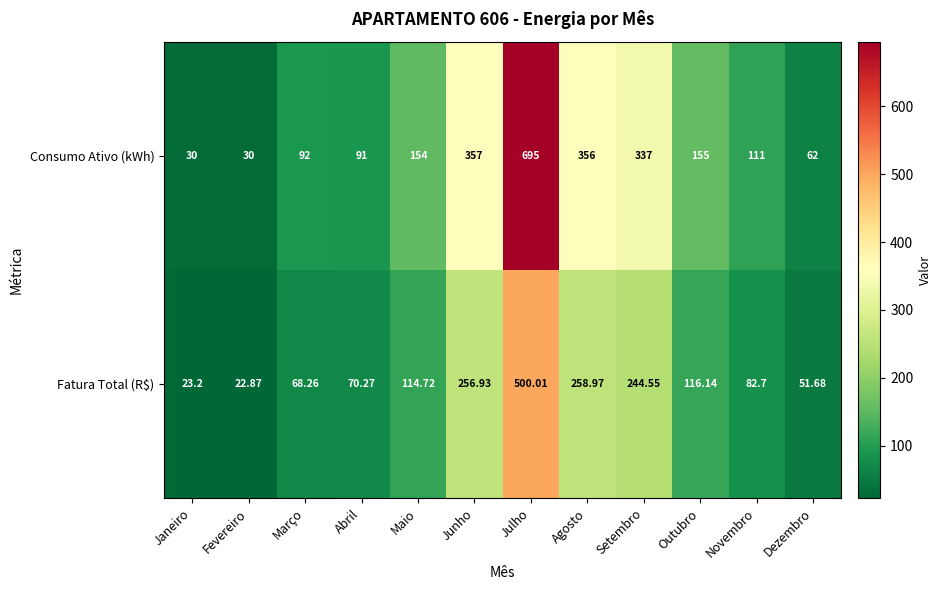

Where is Fatura Total (R$) nearest to the value 261?

Agosto